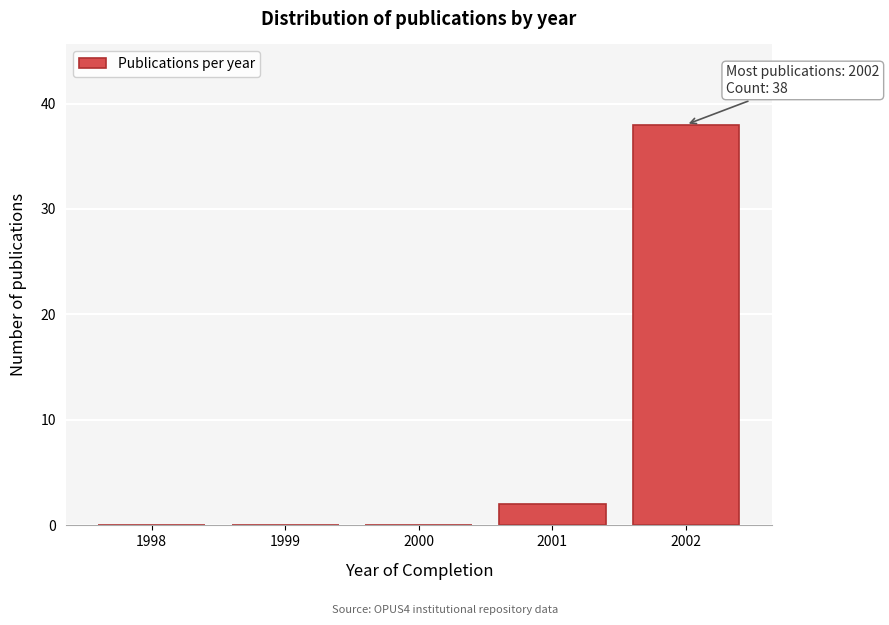

Reading right to left, list all the values displayed in this chart.

2002=38	2001=2	2000=0	1999=0	1998=0